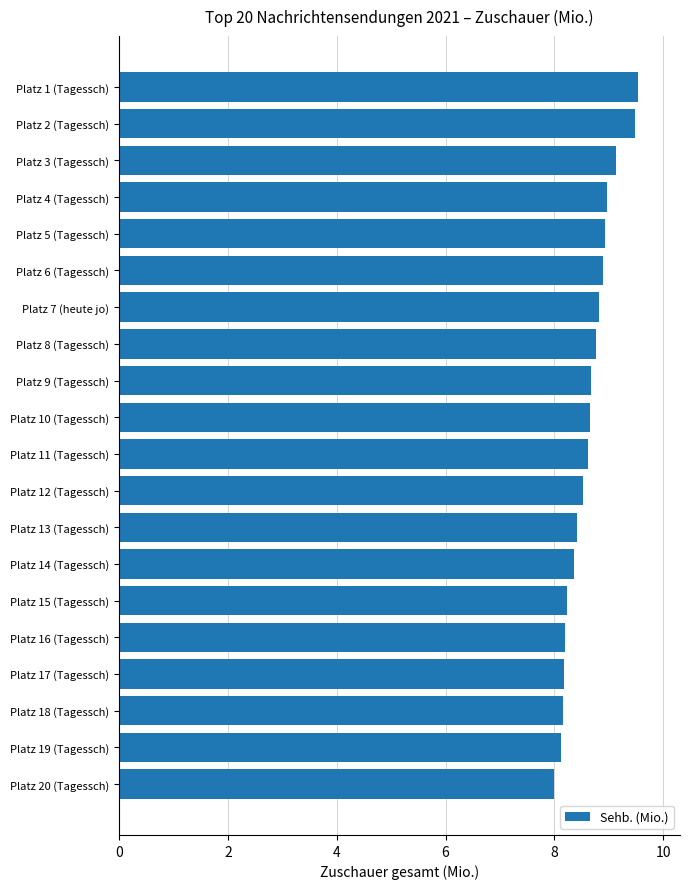

Are the bars horizontal?

Yes